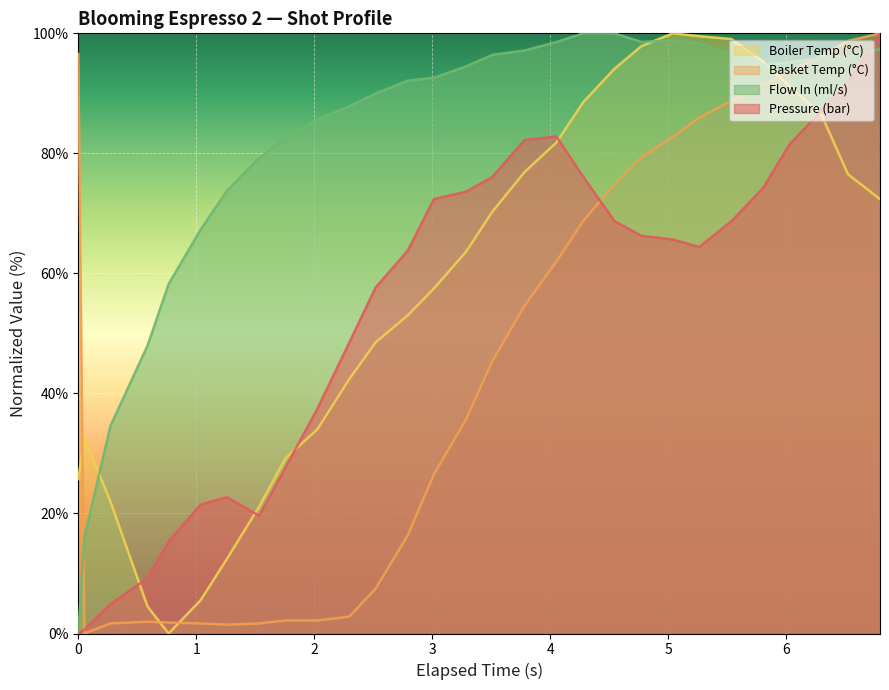

How many lines are shown in the chart?

4